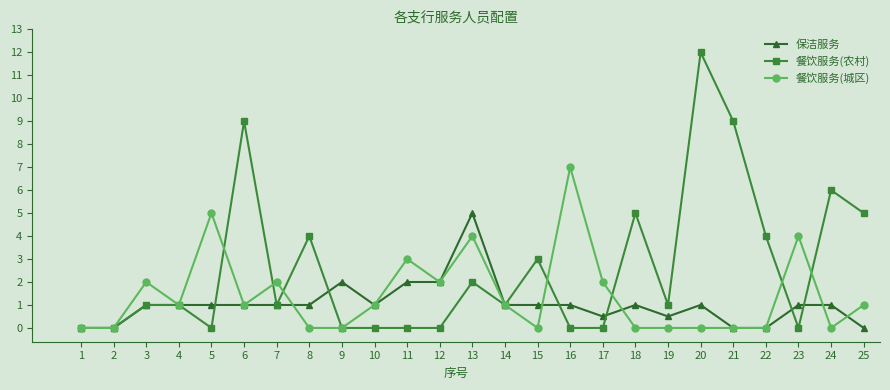

Which series changed the most between 2 and 17?

餐饮服务(城区)